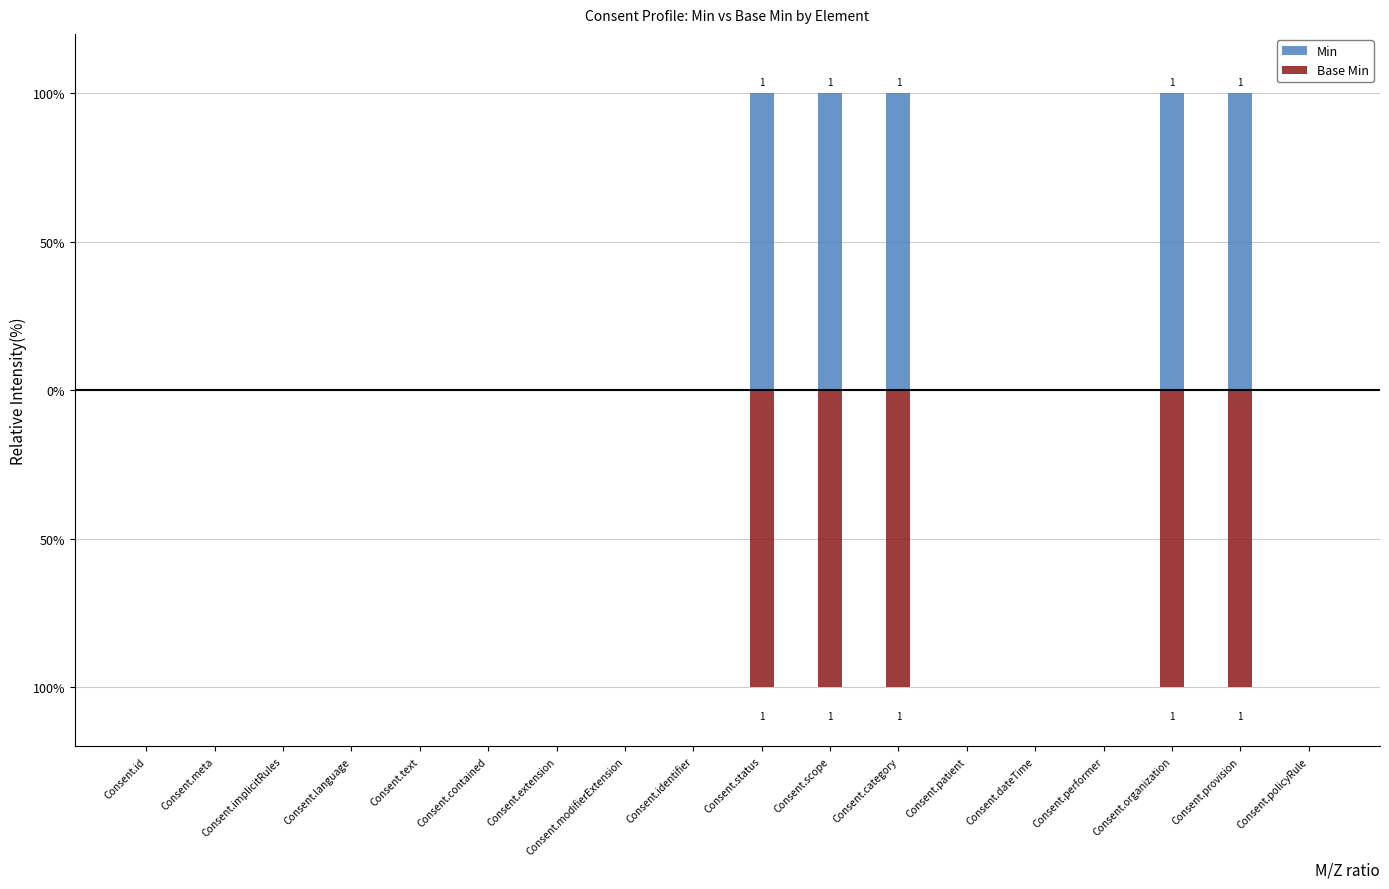

Which has a higher value, Consent.patient or Consent.text?

Consent.patient